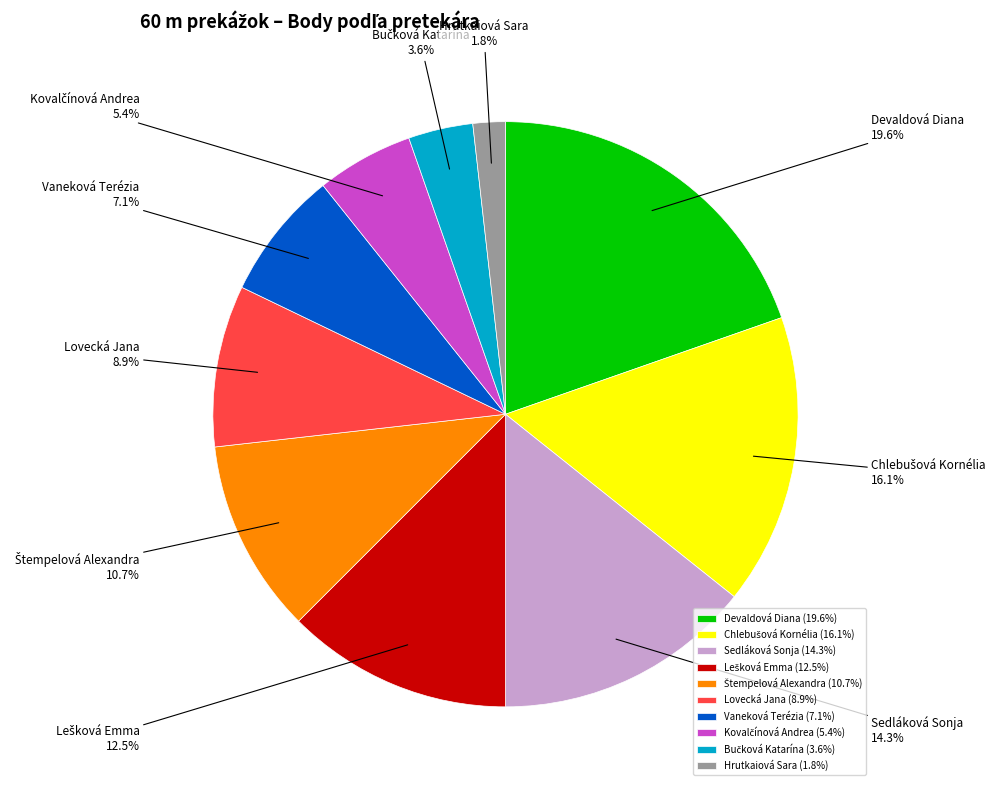

Does any single category account for the majority?

No